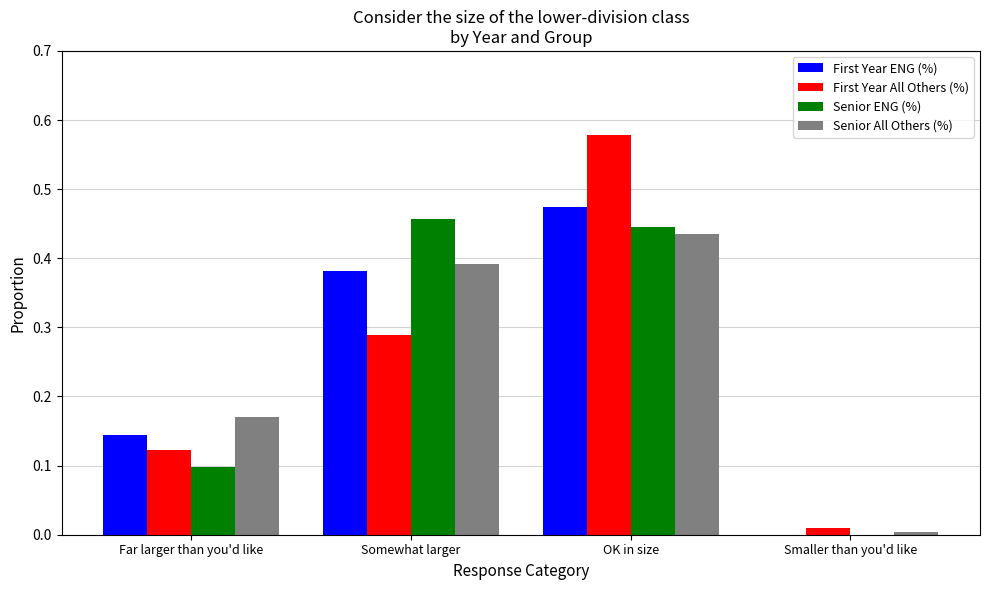

Which series changed the most between OK in size and Smaller than you'd like?

First Year All Others (%)